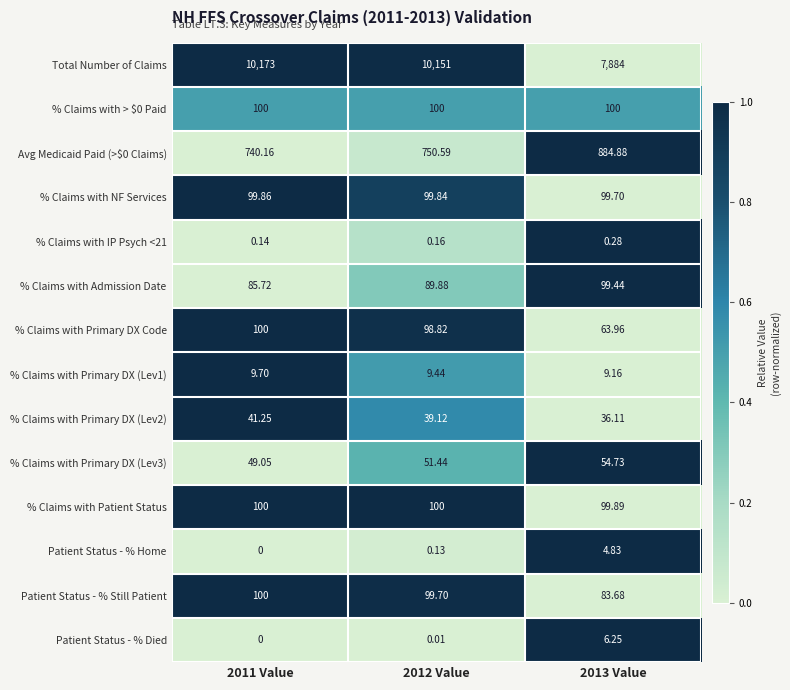

How many series are shown in this chart?

14